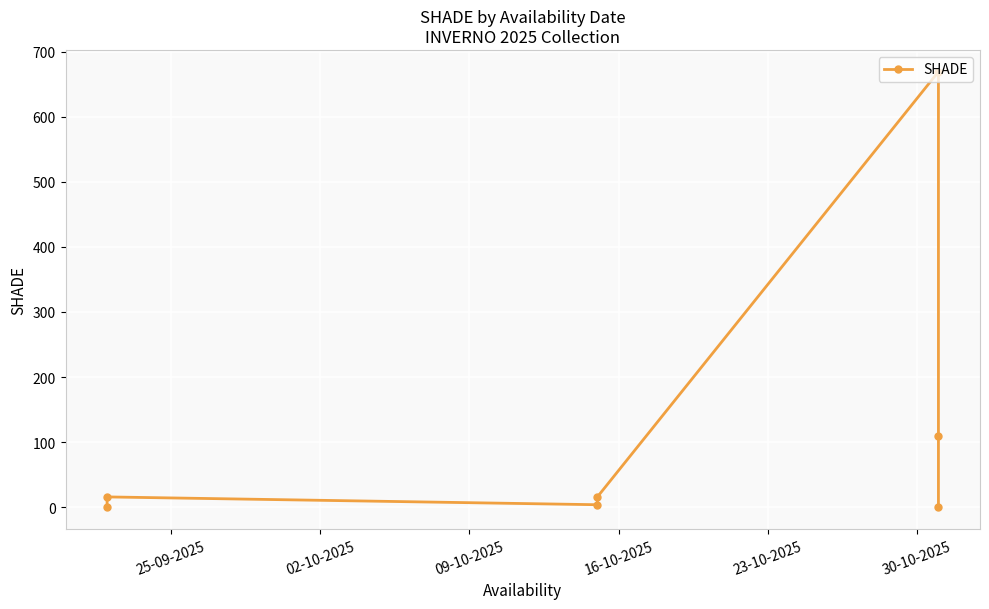

Reading left to right, what are all the values shown in this chart?

1	16	4	16	669	110	0